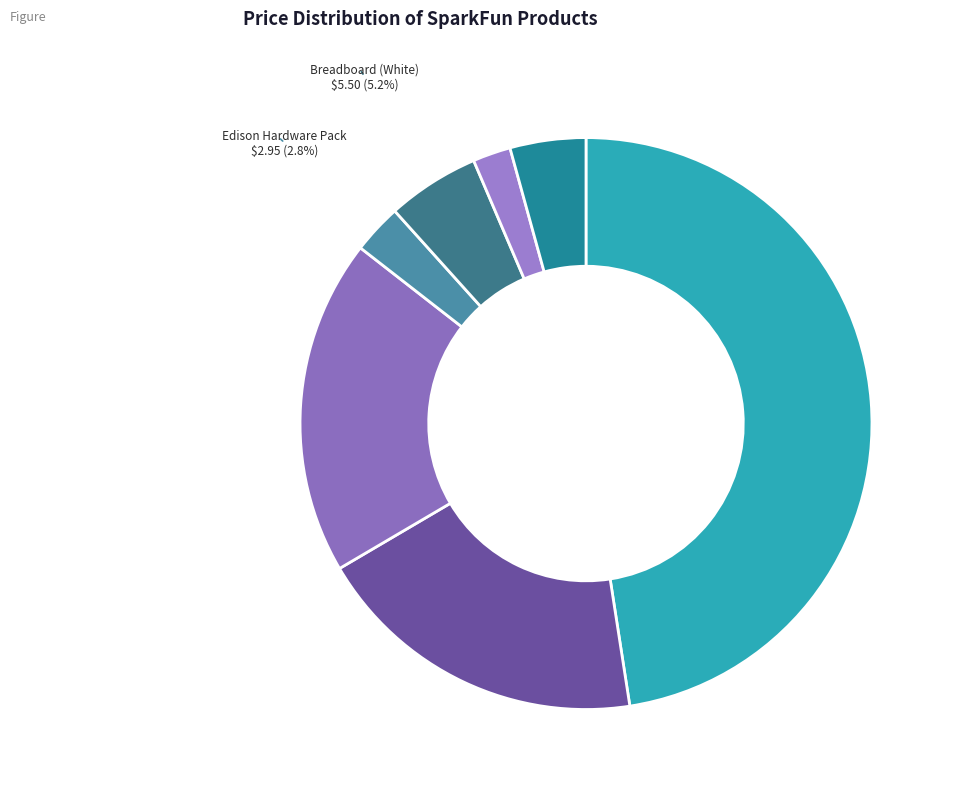

Is there a majority slice in this chart?

No